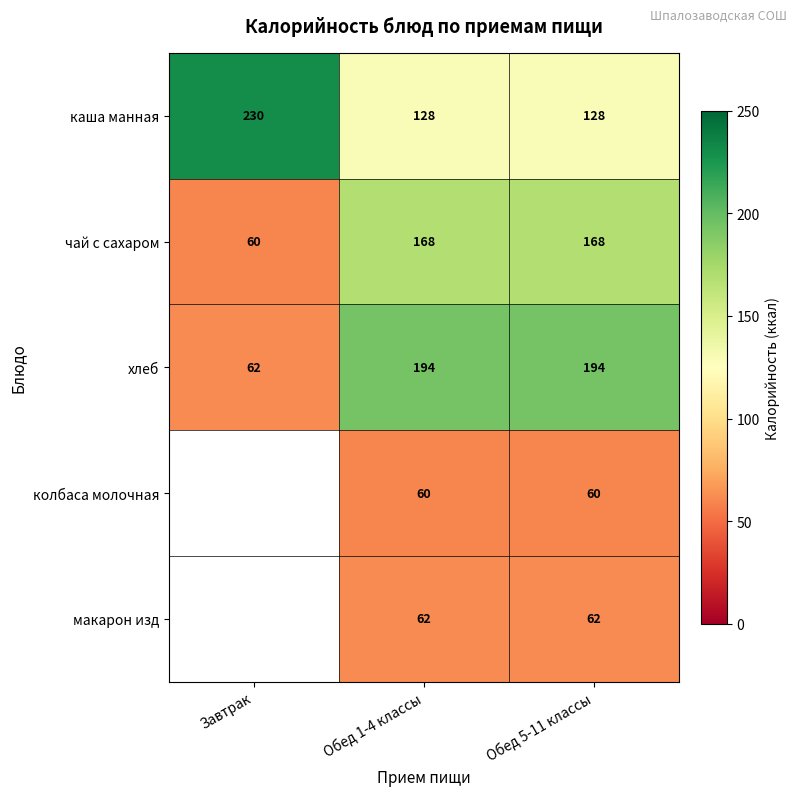

The макарон изд series shows 101.5 at Обед 1-4 классы. True or false?

False